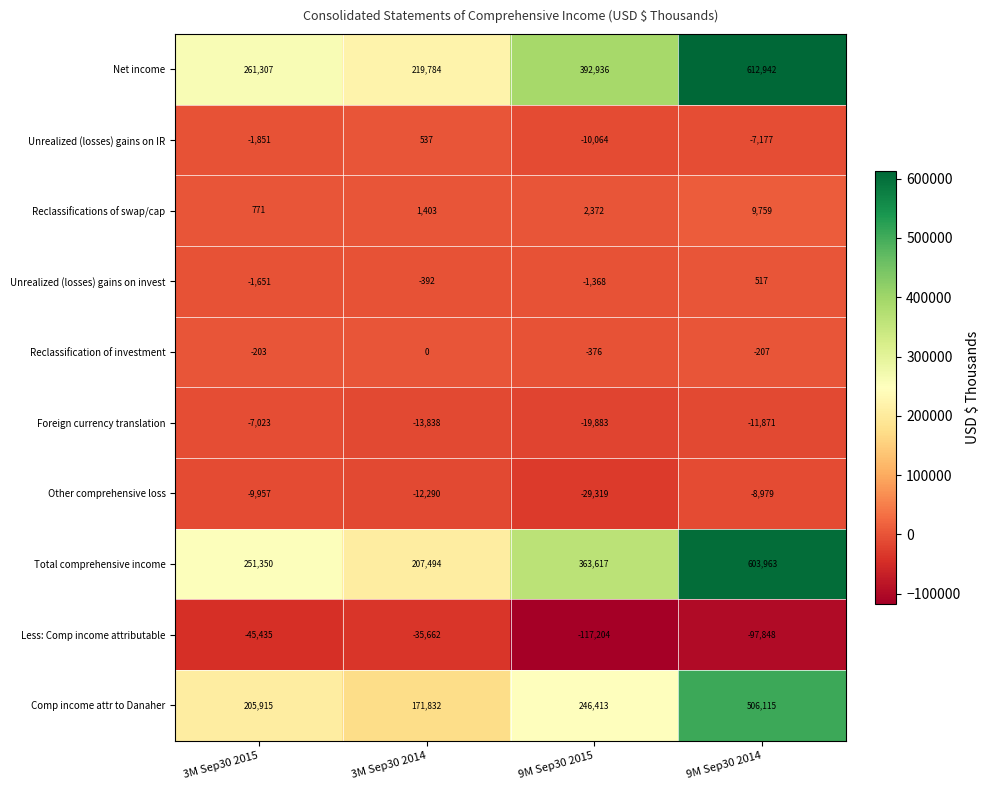

What is the difference between the second highest and second lowest values in the Unrealized (losses) gains on IR series?

5326